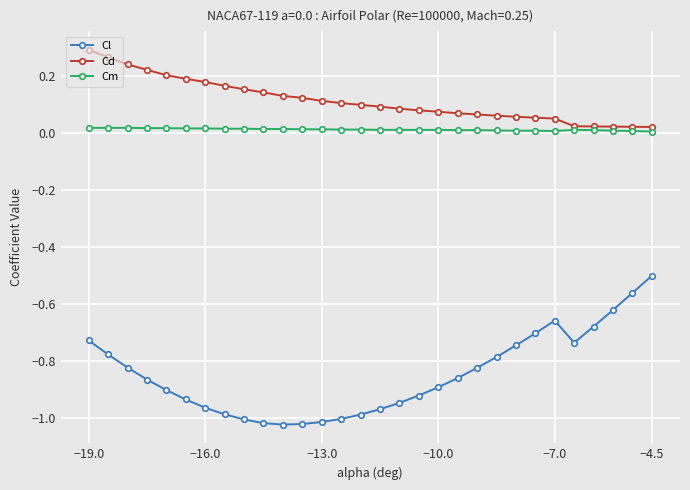

Which series has the largest total across all categories?

Cd